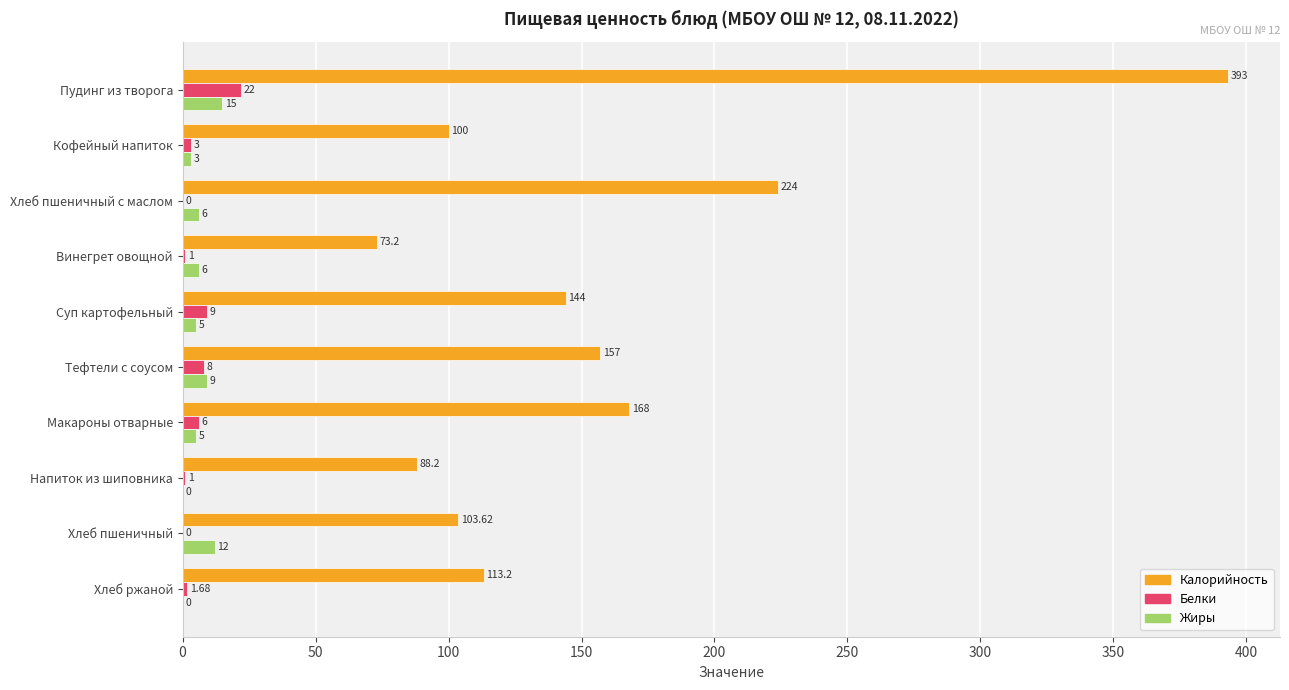

Which series has the largest total across all categories?

Калорийность